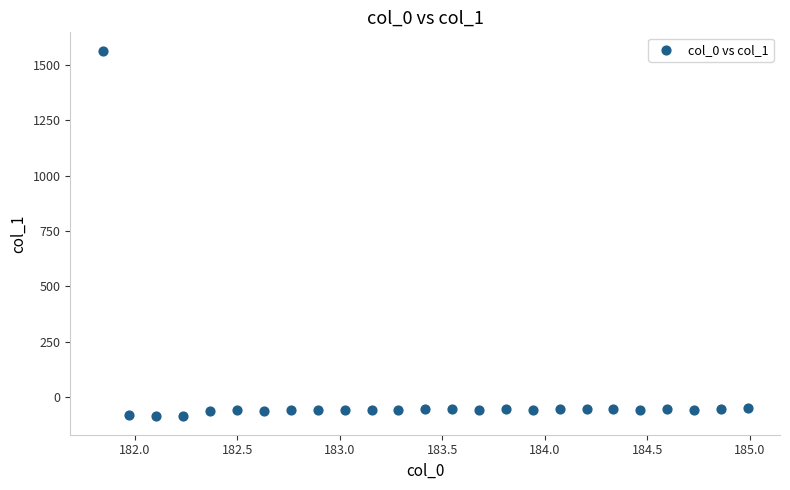

What is the range of Y values (max minus min)?

1654.1